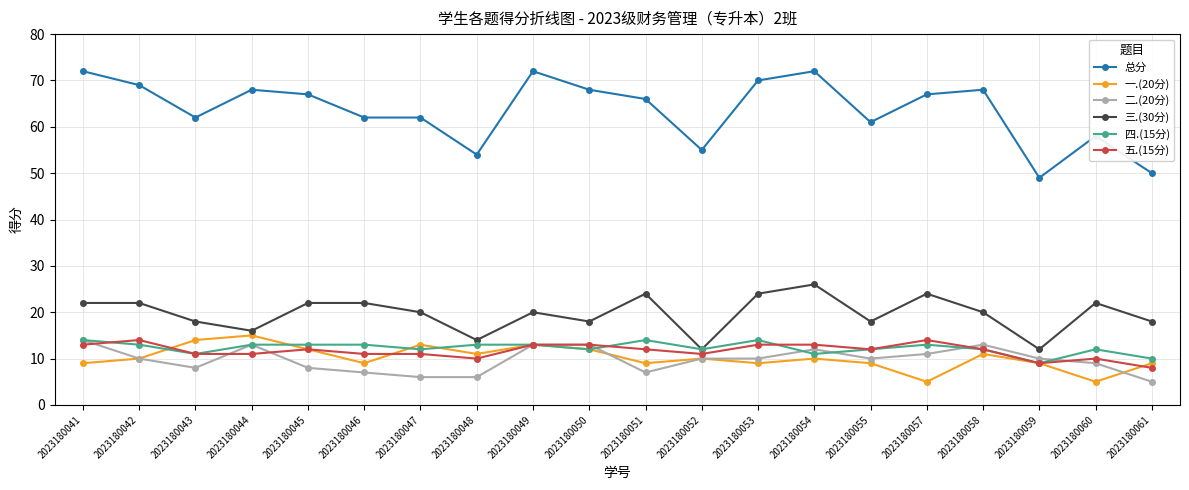

Read the 四.(15分) value at 2023180049.

13